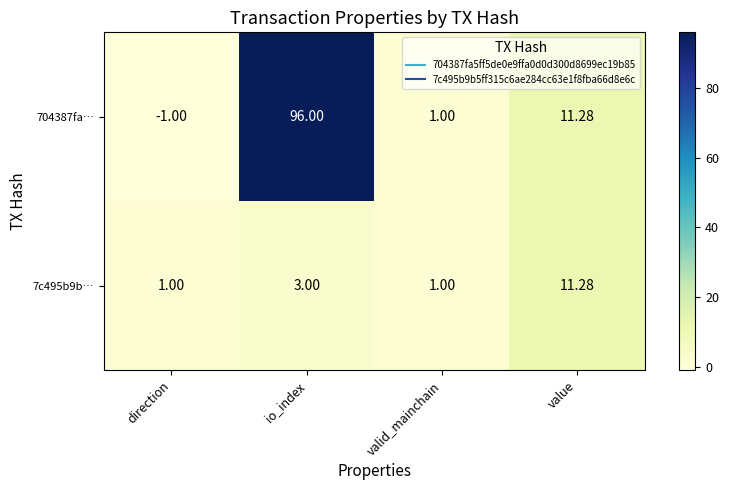

At which label does 7c495b9b… reach its peak?

value